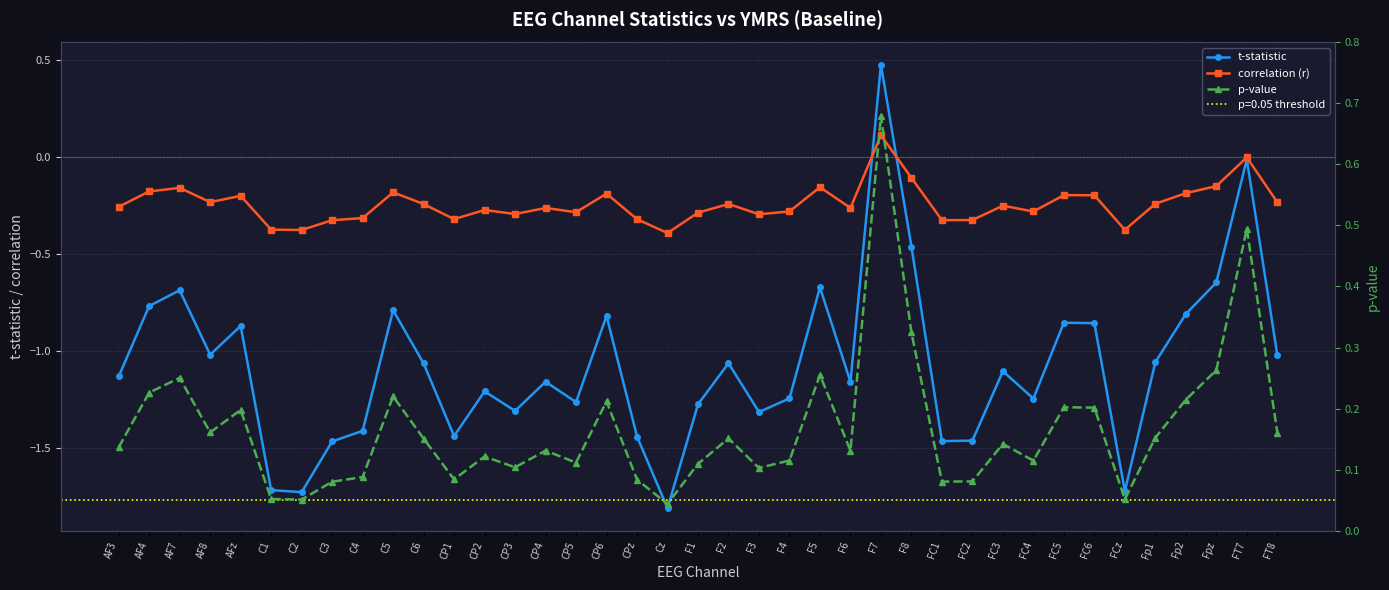

What is the label of the 1st point from the right?

FT8